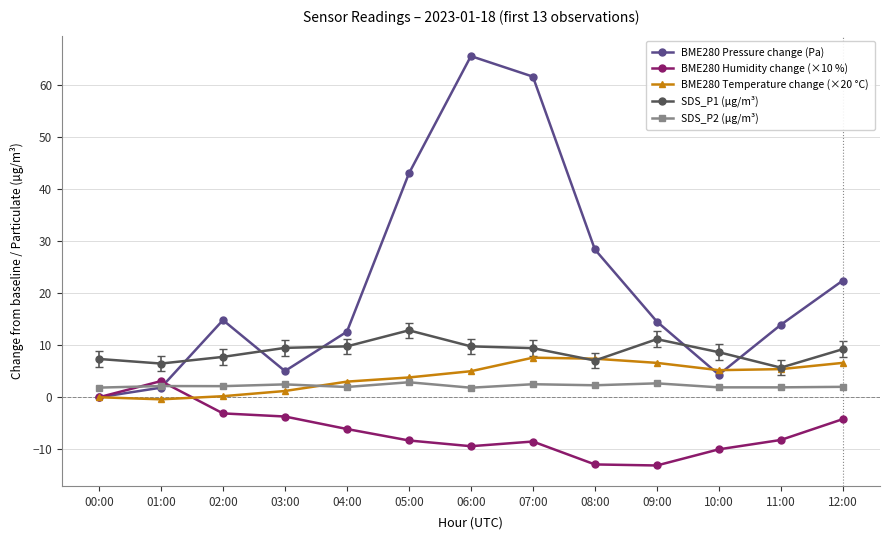

Which series has the largest range (max minus min)?

BME280 Pressure change (Pa)